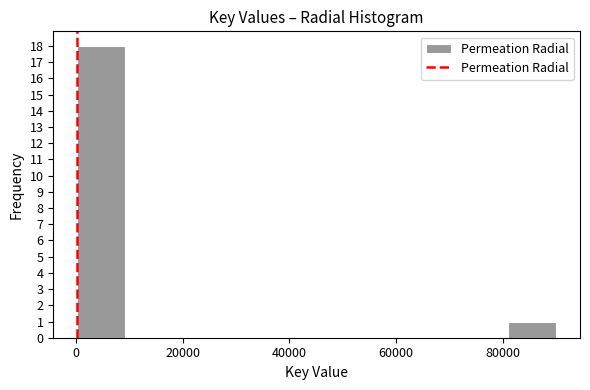

Reading left to right, transcribe this chart: for each bar, give the range it covers on the x-axis and its height. Neither the bar edges nor the heights are printed on the chart, so give them approximately, as read against the axes.

0 to 10000: 18
10000 to 18000: 0
18000 to 28000: 0
28000 to 36000: 0
36000 to 46000: 0
46000 to 54000: 0
54000 to 64000: 0
64000 to 72000: 0
72000 to 82000: 0
82000 to 90000: 1